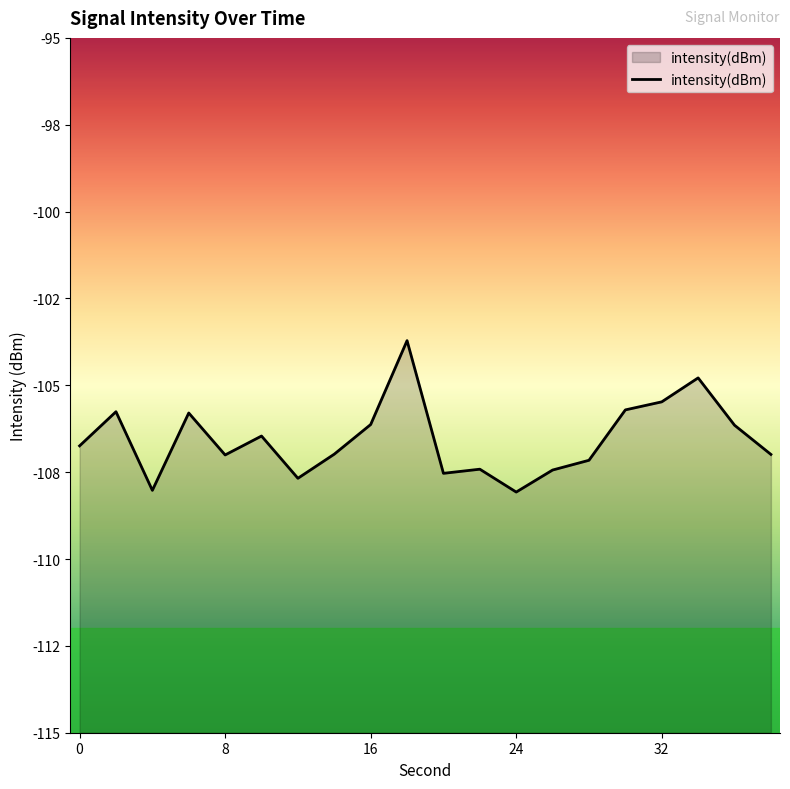

At which label does the data first exceed -106?

2